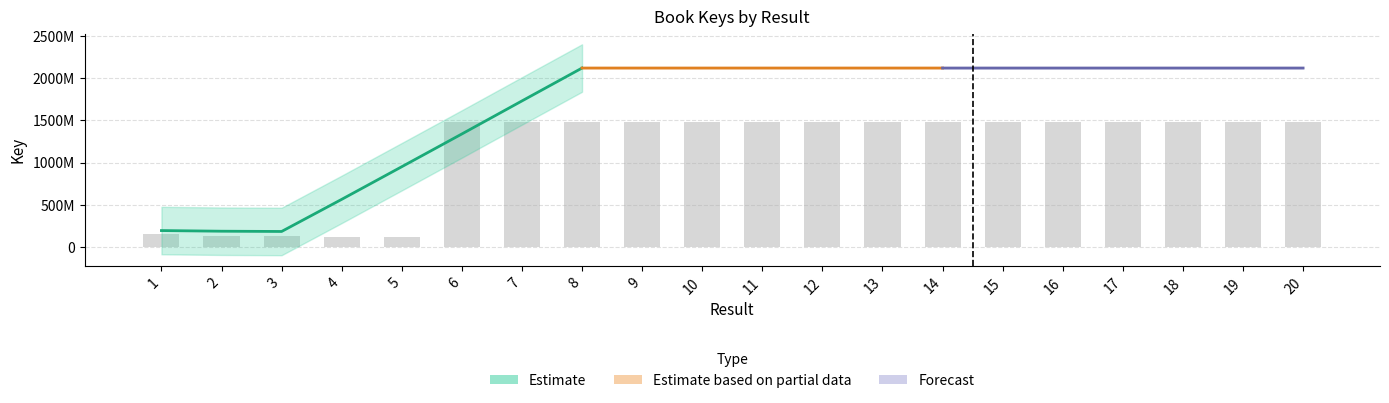

Rank the categories by value from lowest to highest.

4, 5, 3, 2, 1, 6, 8, 10, 14, 15, 16, 17, 9, 7, 12, 11, 18, 13, 19, 20